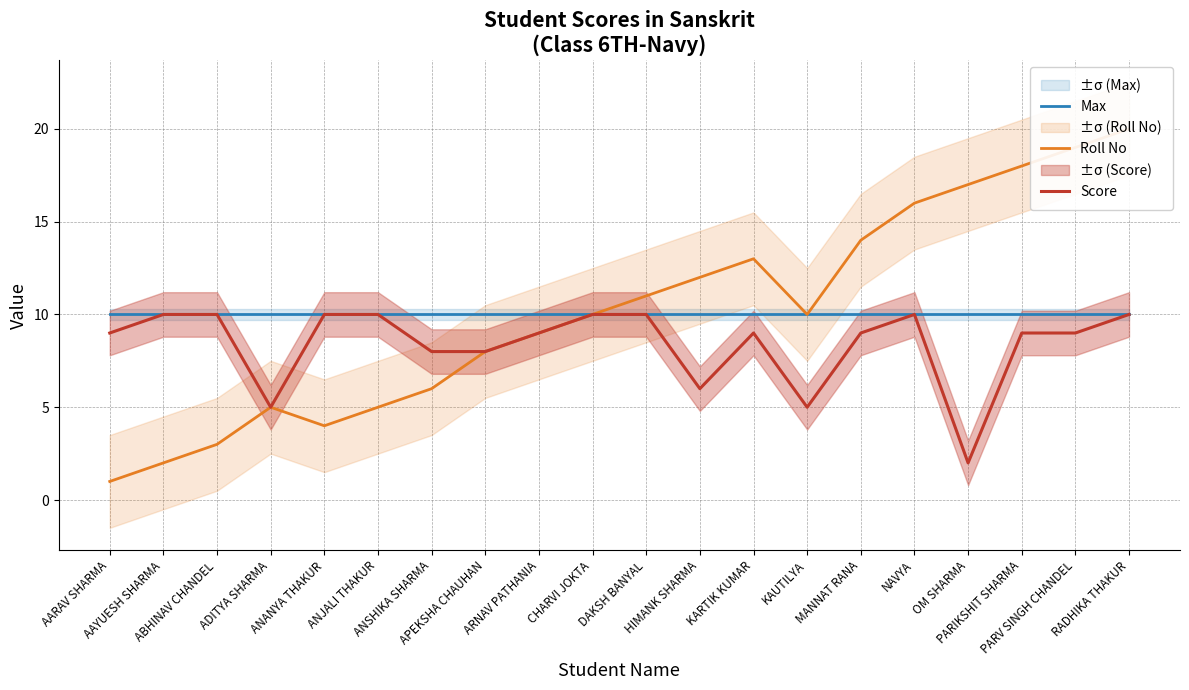

Which label corresponds to the largest value in the chart?

RADHIKA THAKUR